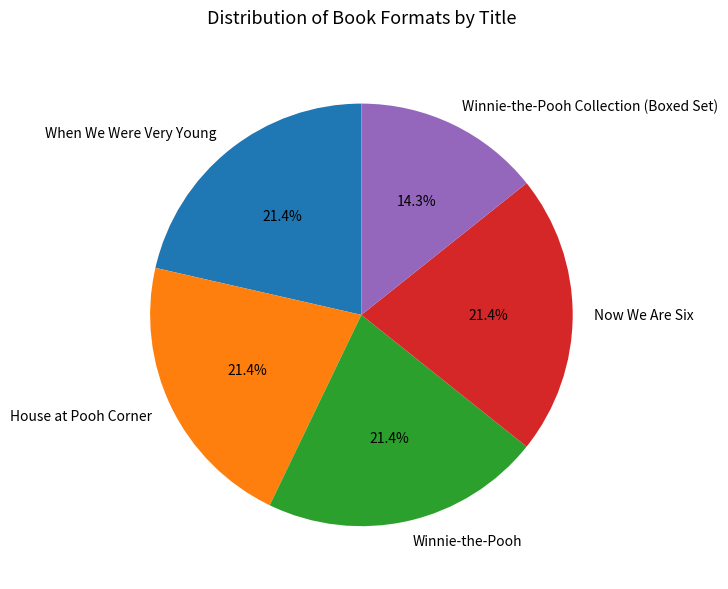

Is the sum of Winnie-the-Pooh and House at Pooh Corner greater than half?

No